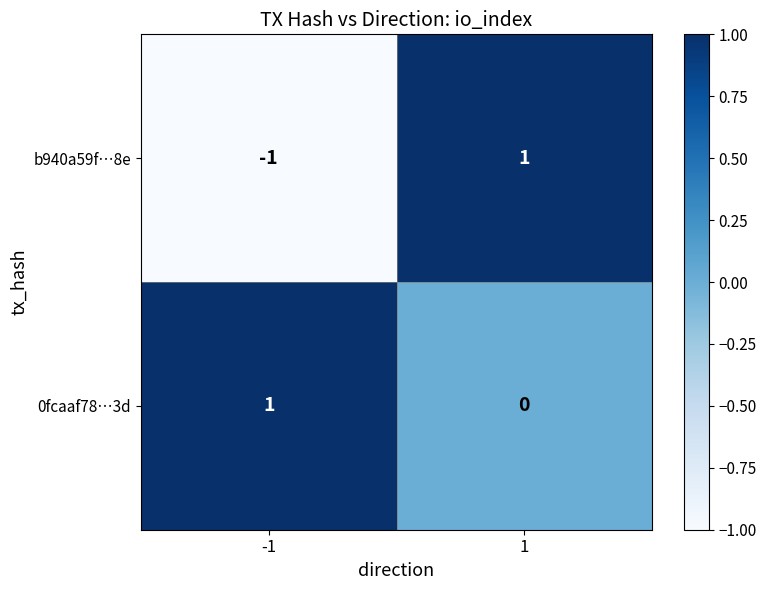

Which series has the largest range (max minus min)?

b940a59f…8e